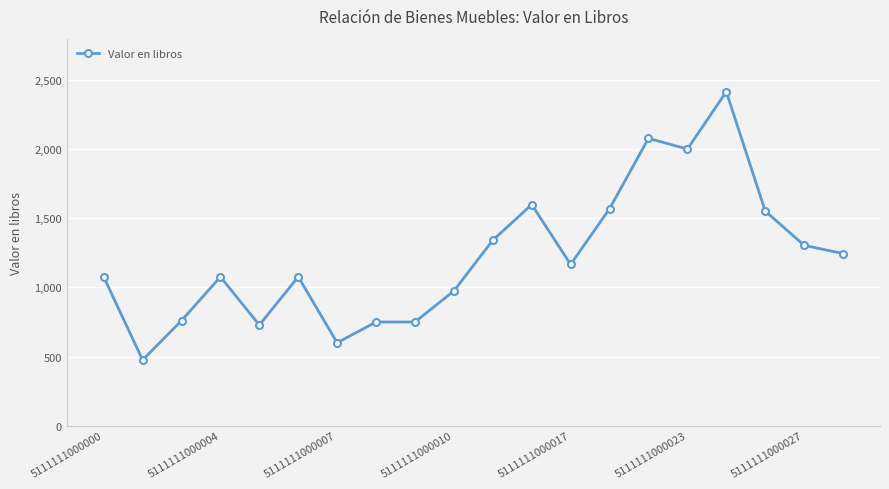

What is the value of the 1st point from the left?

1076.4